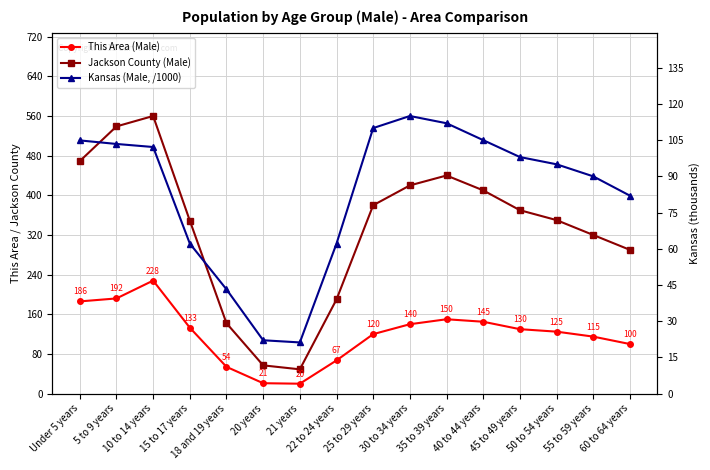

Rank the series at 5 to 9 years from lowest to highest value.

Kansas (Male, /1000), This Area (Male), Jackson County (Male)